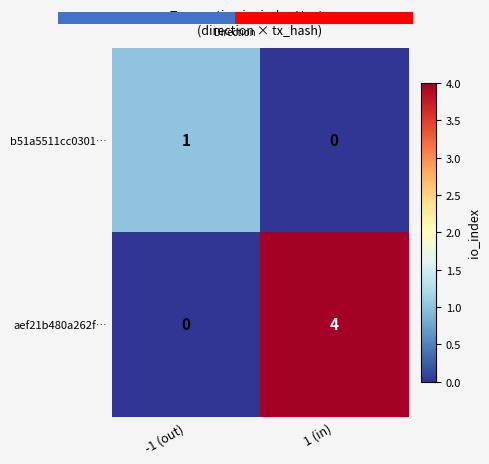

The b51a5511cc0301… series shows 1 at -1 (out). True or false?

True